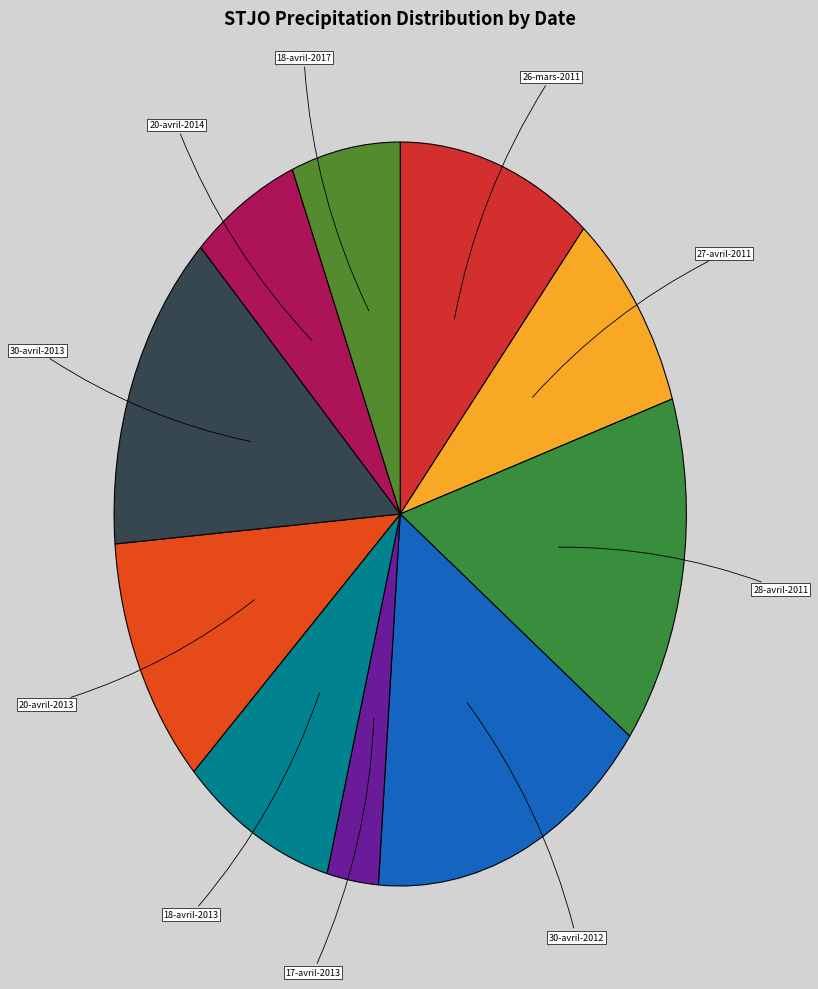

Does any single category account for the majority?

No